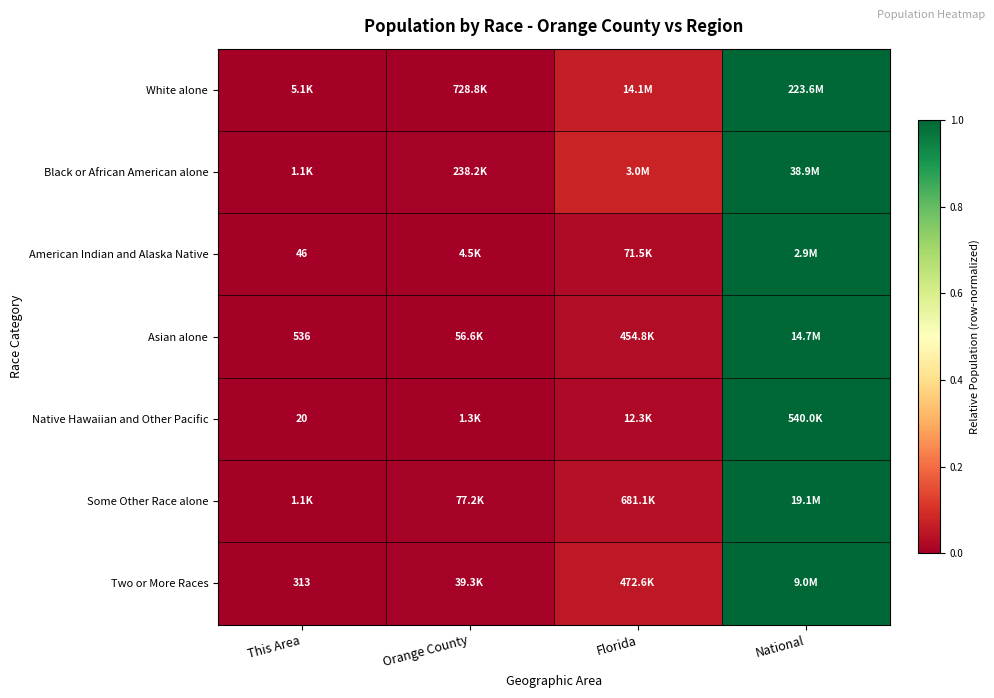

How many series are shown in this chart?

7